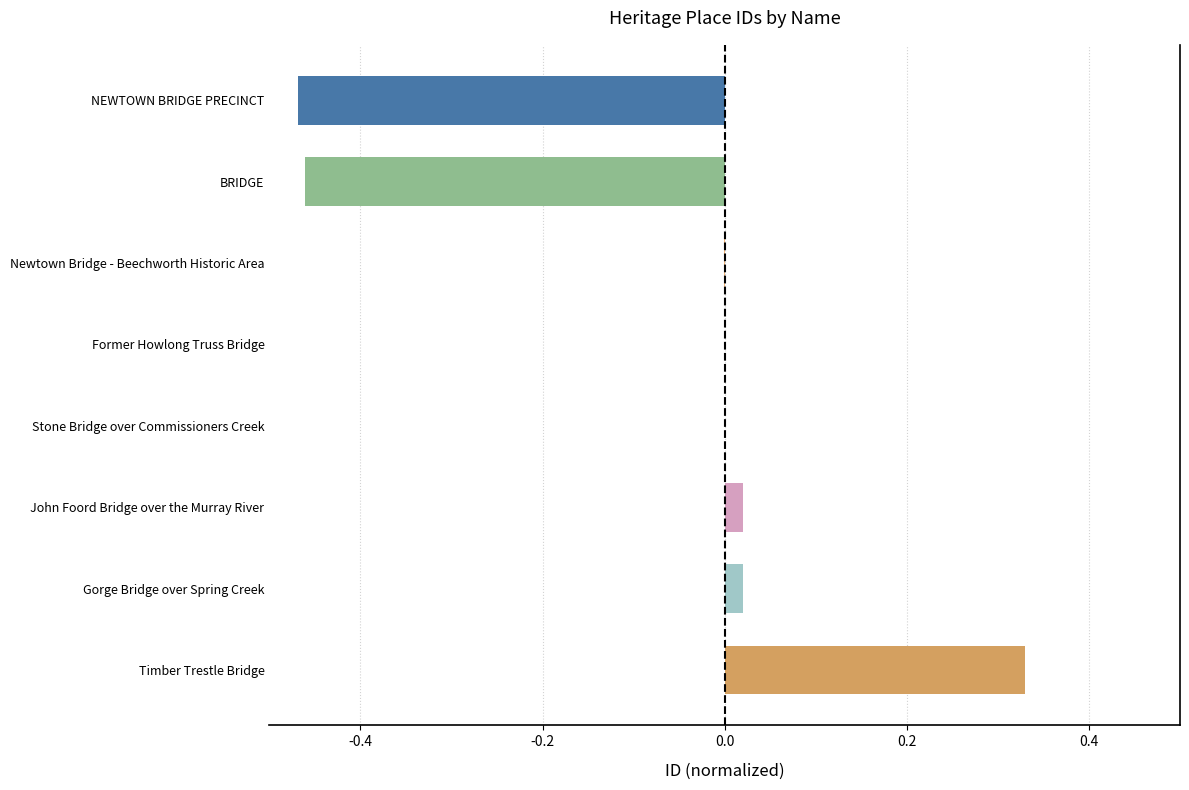

At which category does the chart reach its peak across all series?

Timber Trestle Bridge